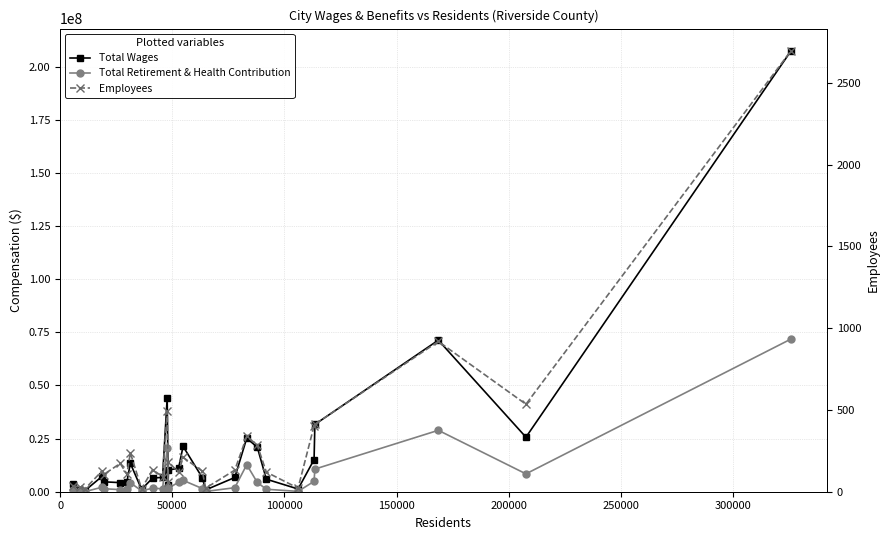

Count the number of categories in the chart.

28